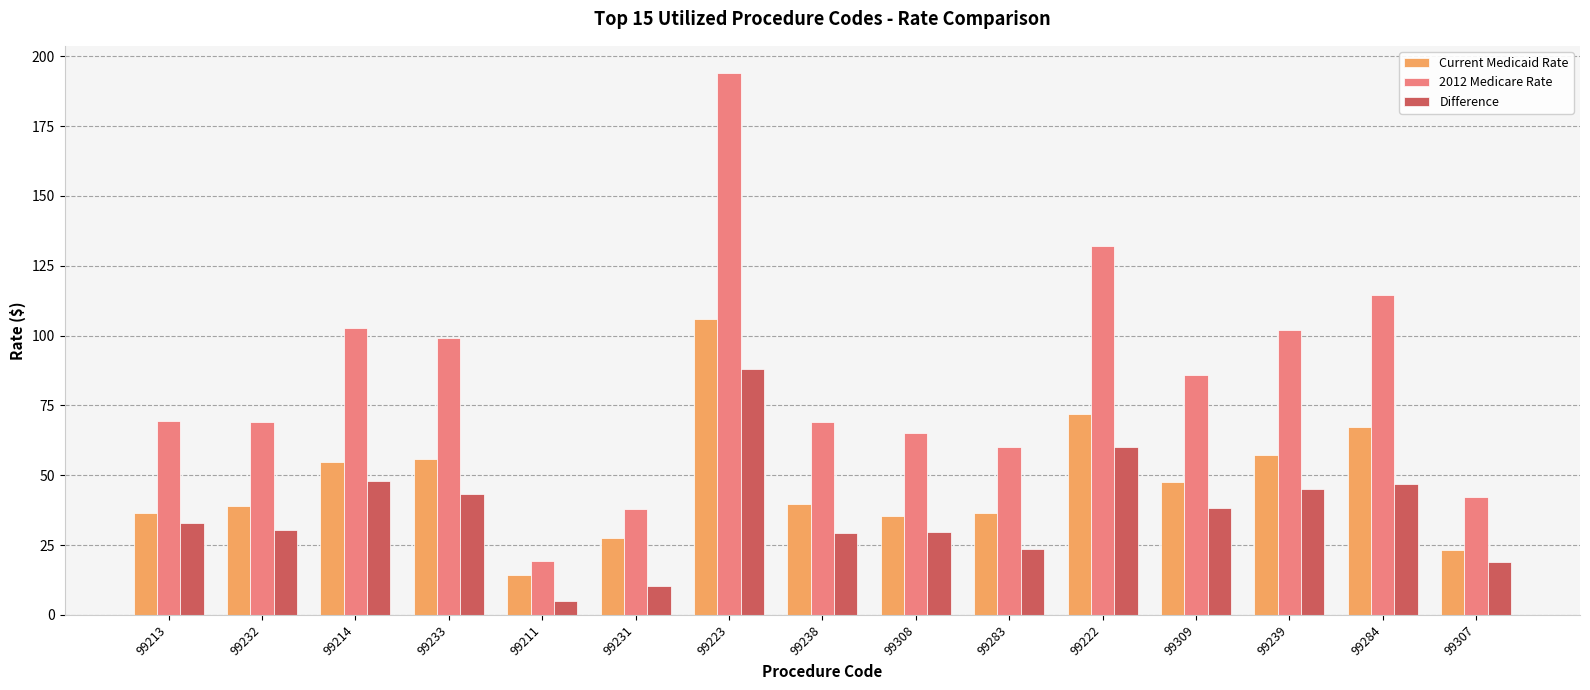

What is the difference between the maximum and minimum values in the Difference series?

83.1